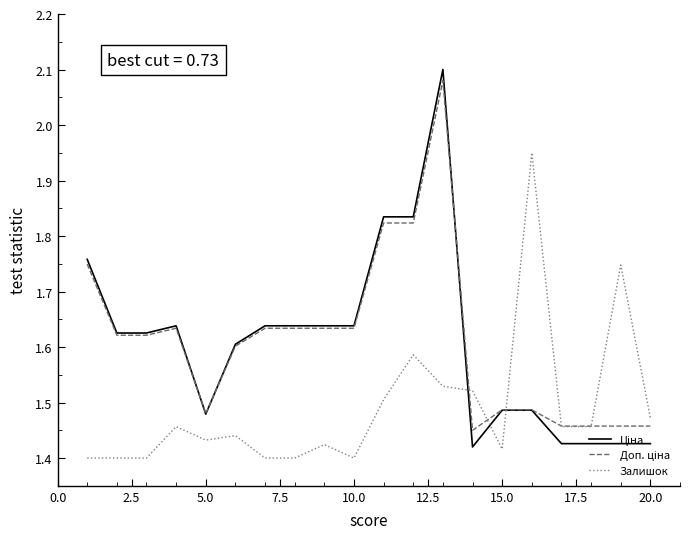

The value of Залишок at 10.0 is 0.3. True or false?

False